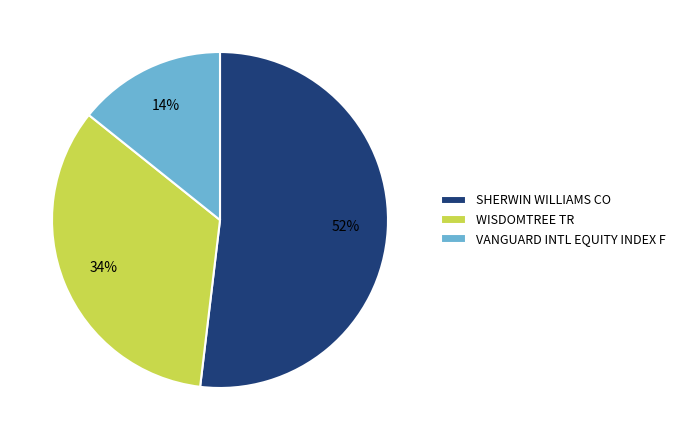

Is it true that VANGUARD INTL EQUITY INDEX F is 21% of the pie?

False